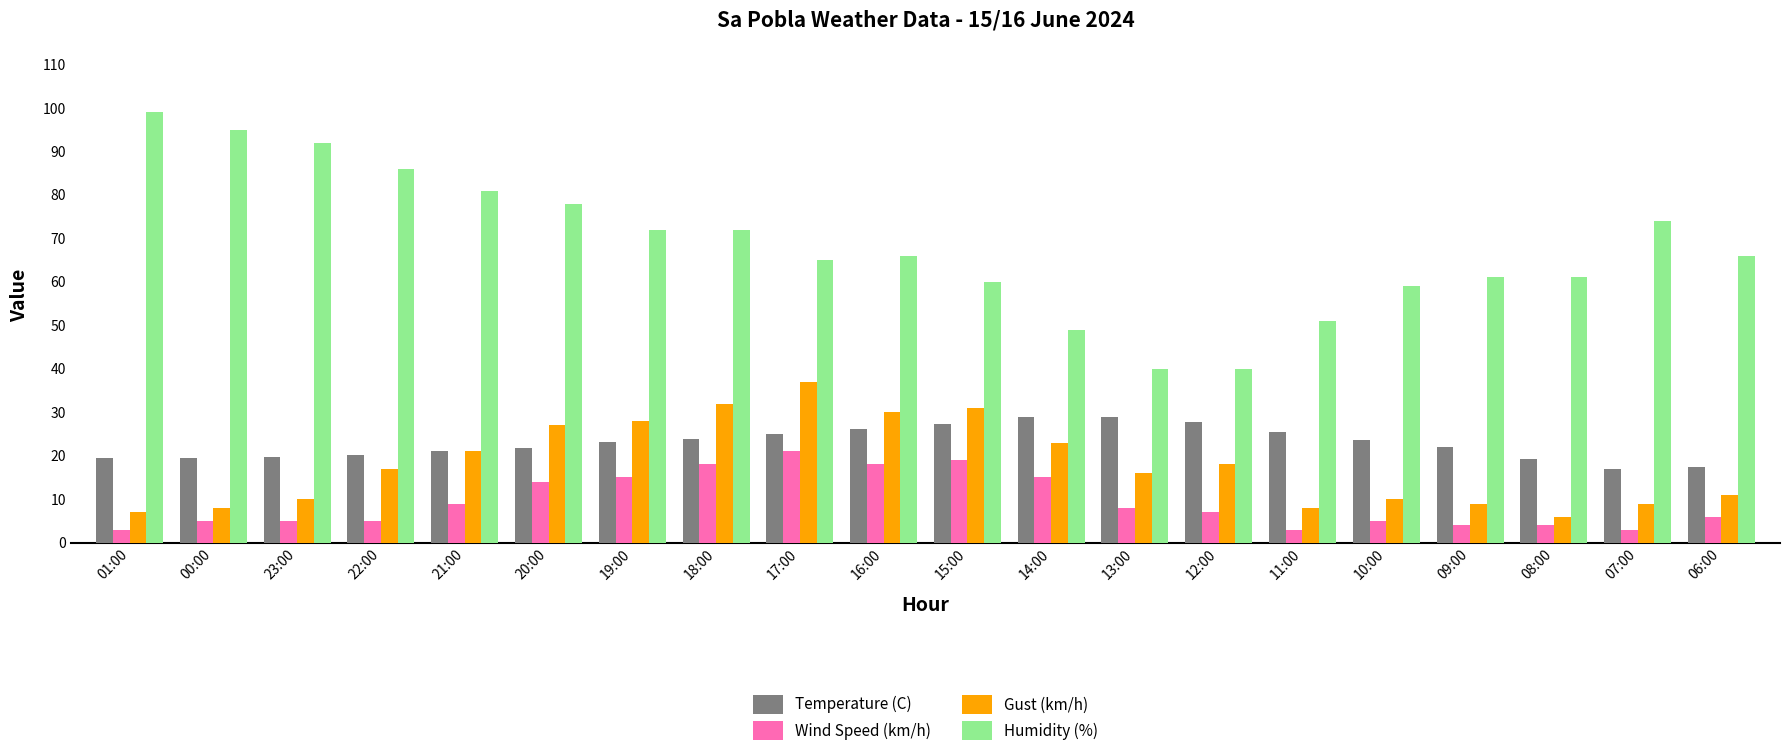

How many bars are there in total?

80